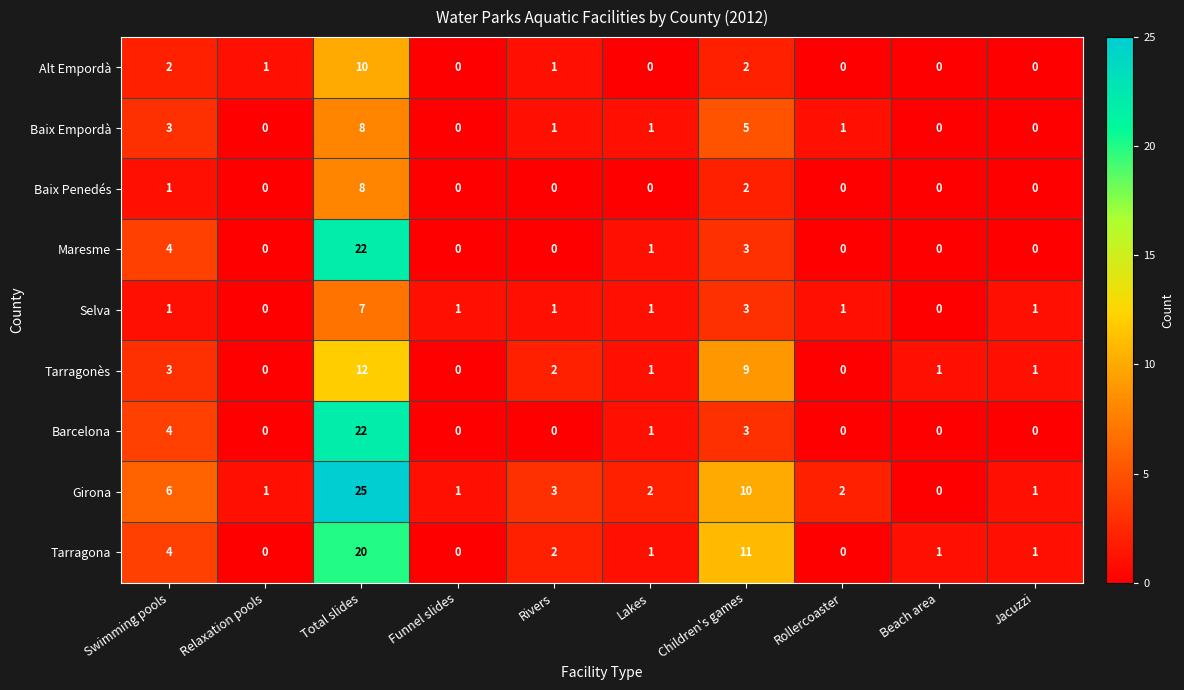

Between Rollercoaster and Beach area, which series saw the biggest shift?

Girona